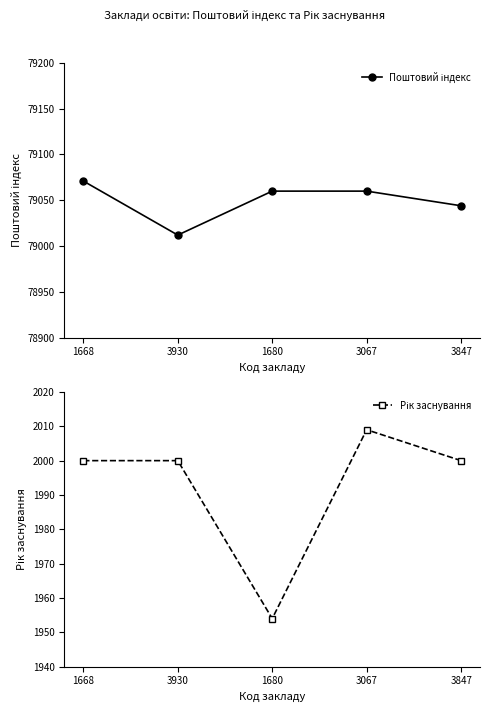

At which label does Поштовий індекс reach its minimum?

3930